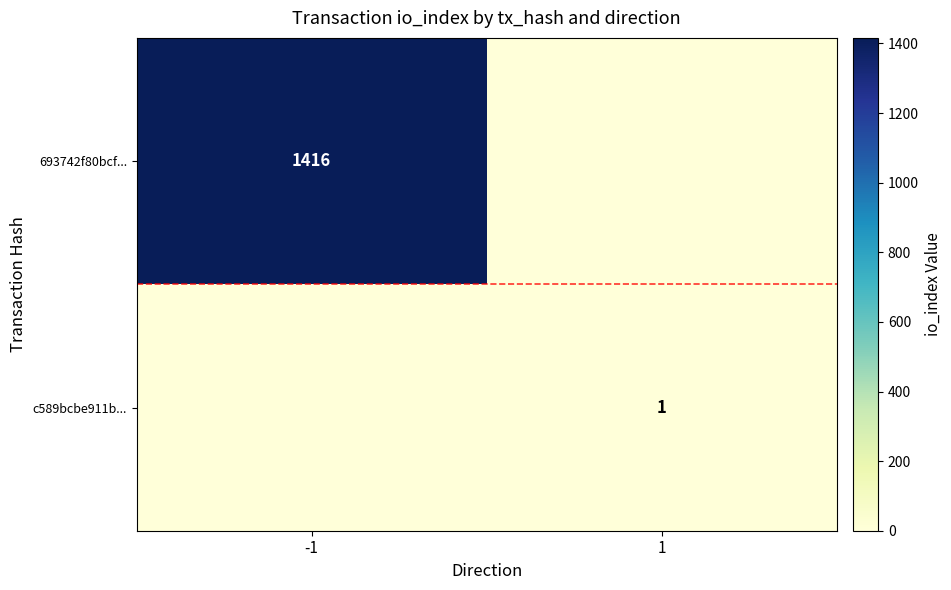

True or false: 693742f80bcf... has a value of 1416 at -1.

True